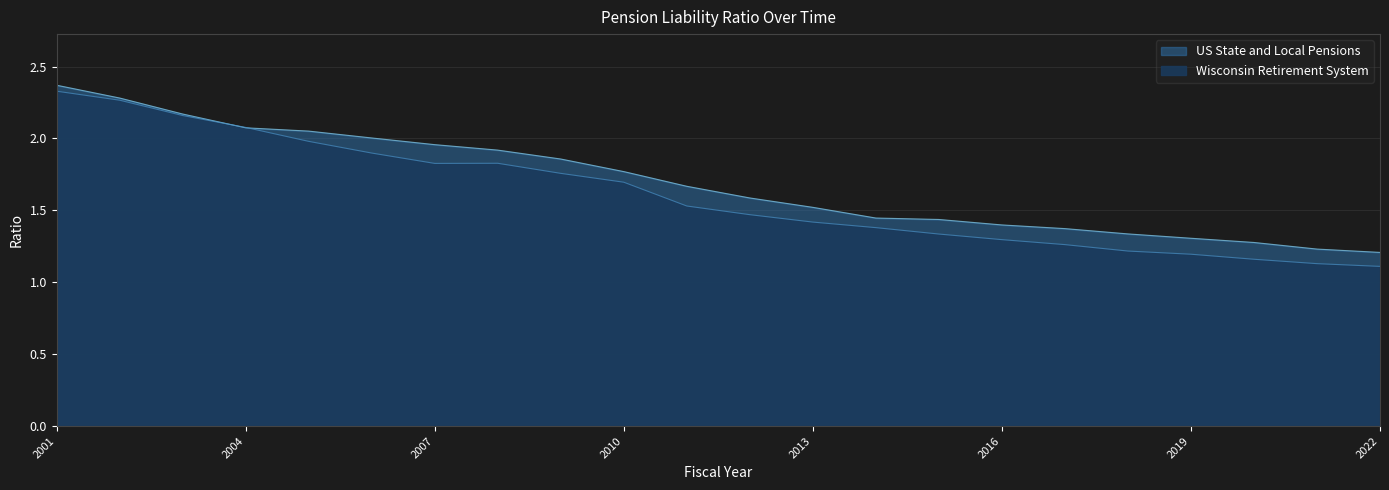

What are all the series names shown in the legend?

Wisconsin Retirement System, US State and Local Pensions